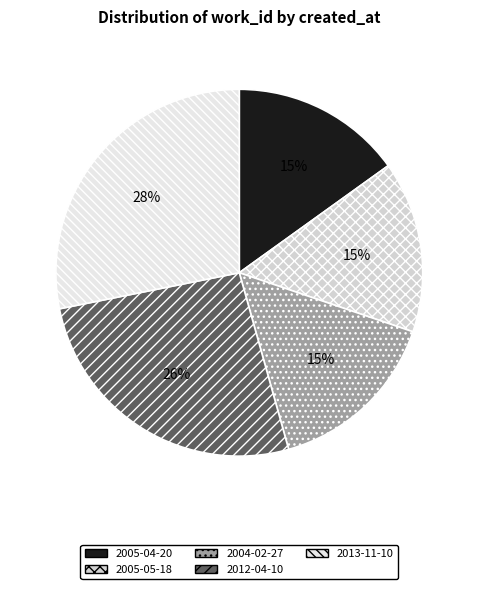

Which slice is the largest?

2013-11-10